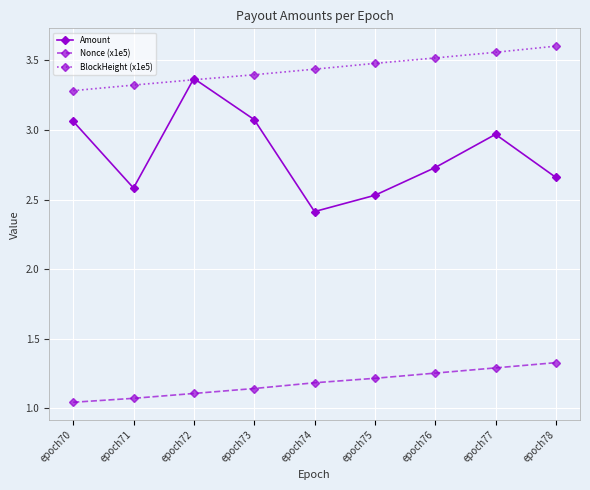

How many lines are shown in the chart?

3